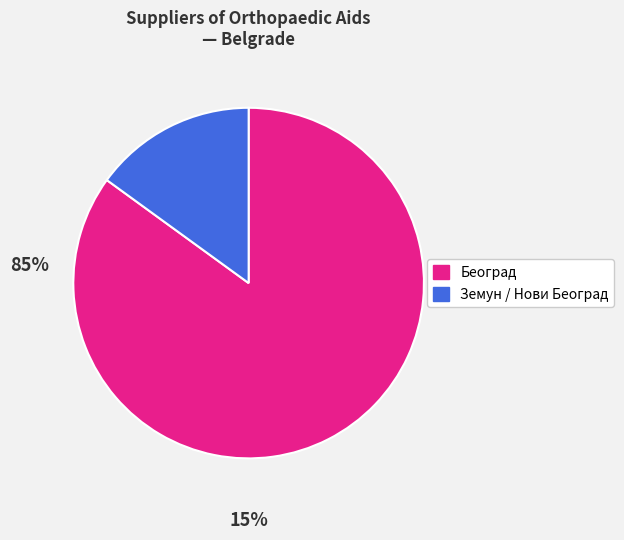

Is there a majority slice in this chart?

Yes